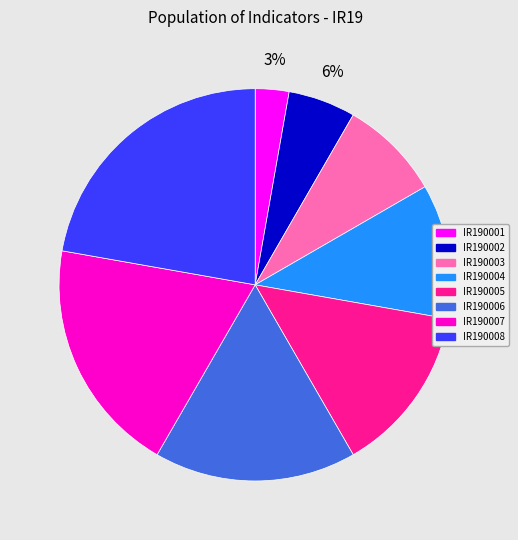

Which category has the smallest portion of the pie?

IR190001